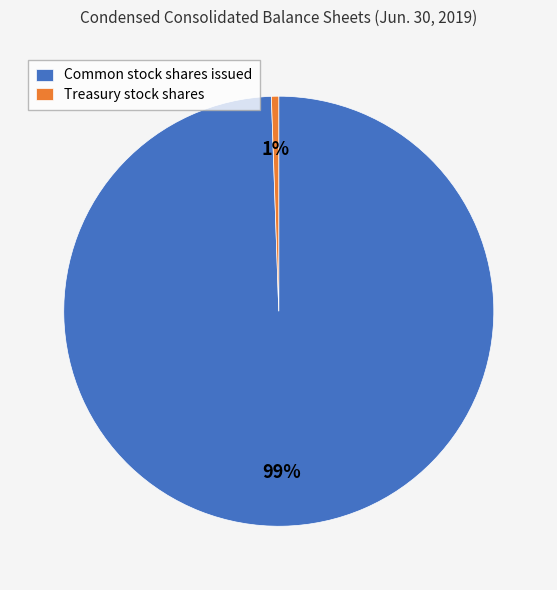

The Treasury stock shares slice represents 11% of the pie. True or false?

False